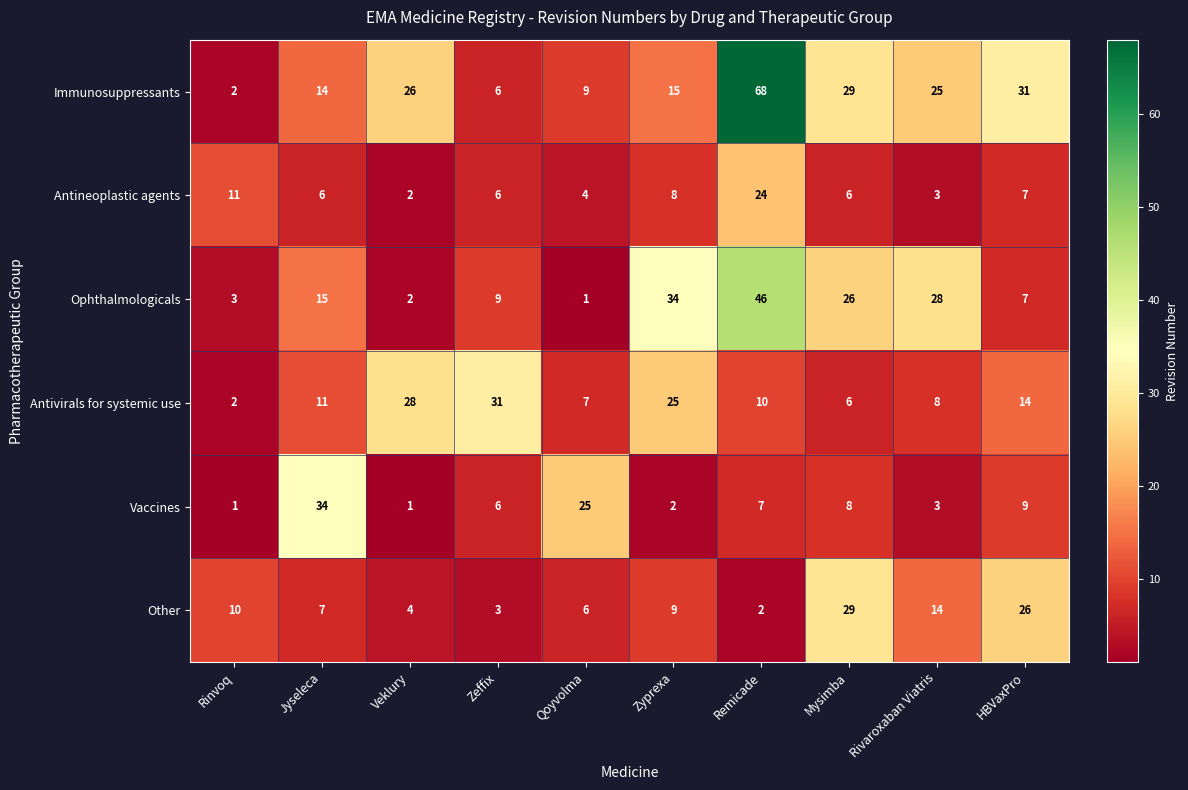

What is the highest value of the Ophthalmologicals series?

46